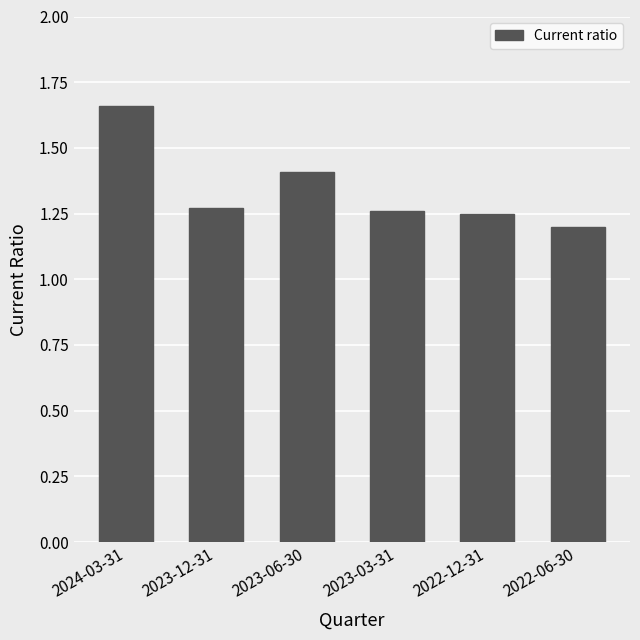

What is the sum of all values?

8.1